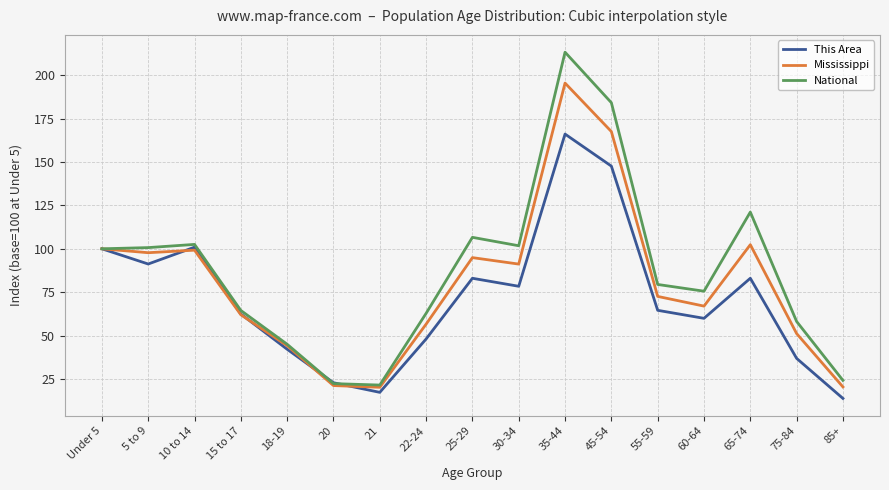

Where is the first local maximum for This Area?

10 to 14